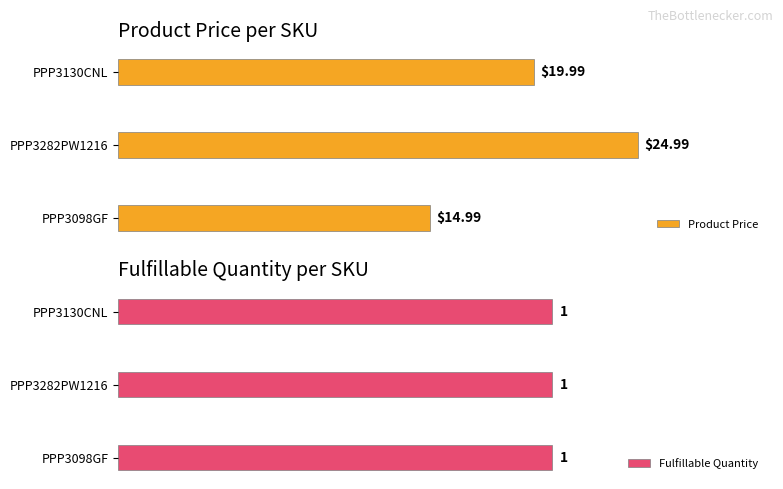

How many data points in Product Price are above 19?

2